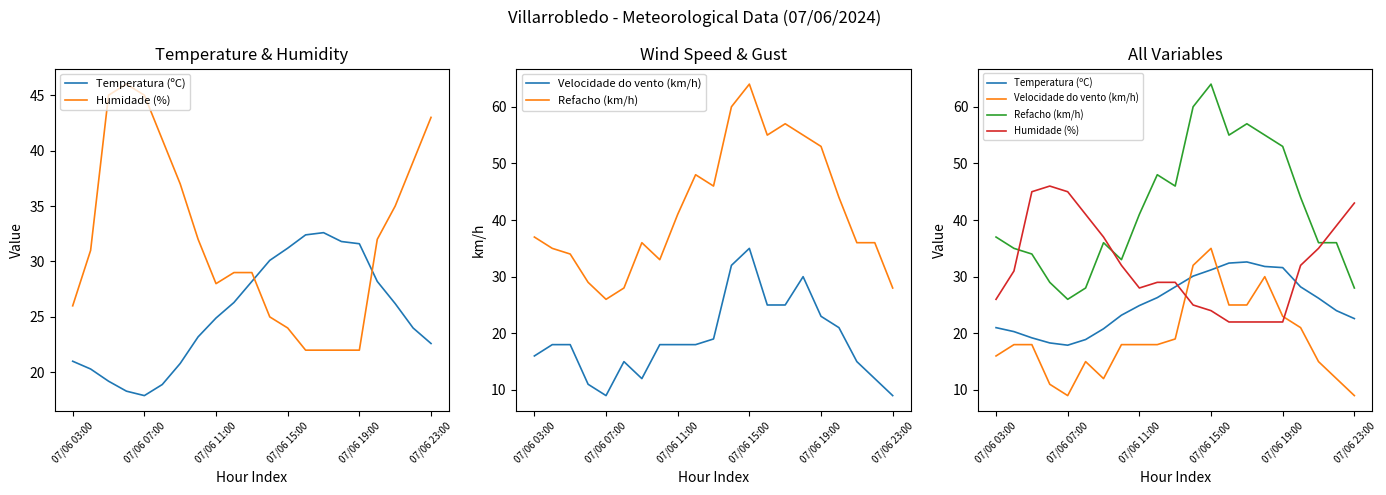

How many lines are shown in the chart?

4